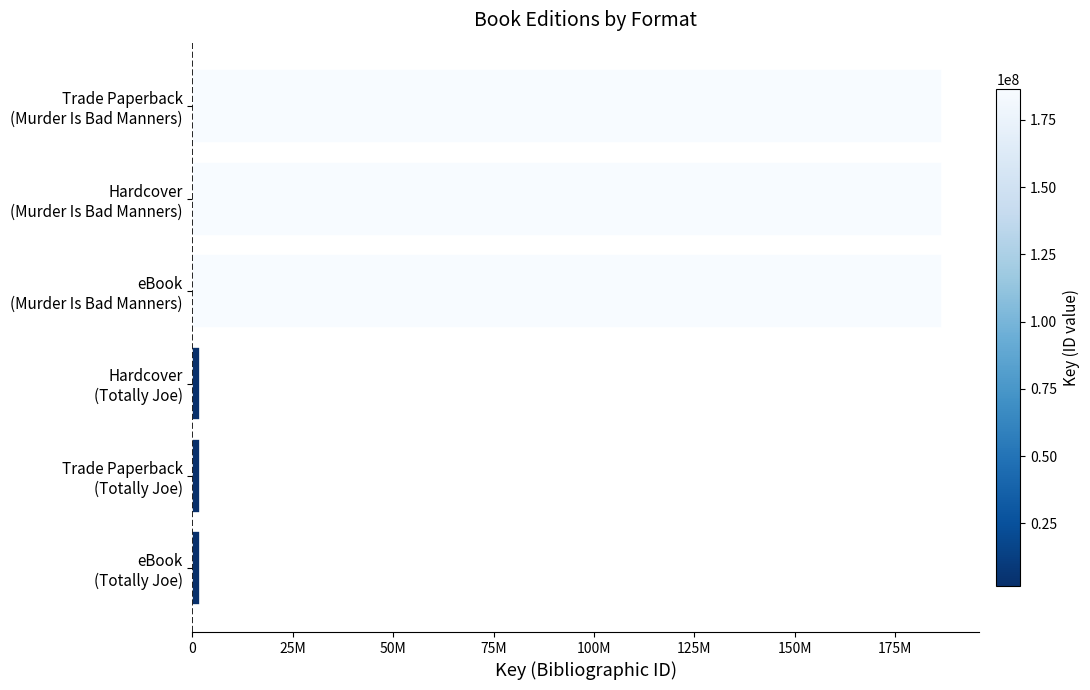

Does the chart contain any negative values?

No